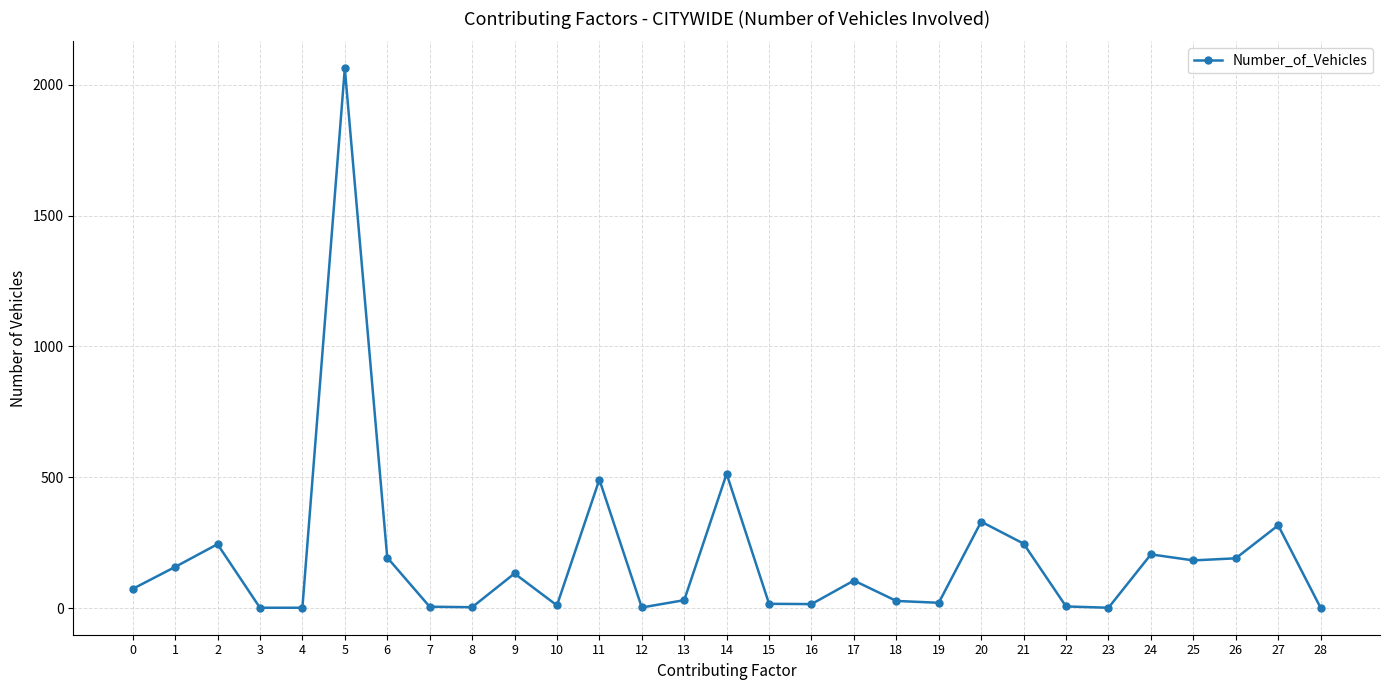

What is the greatest value displayed?

2063